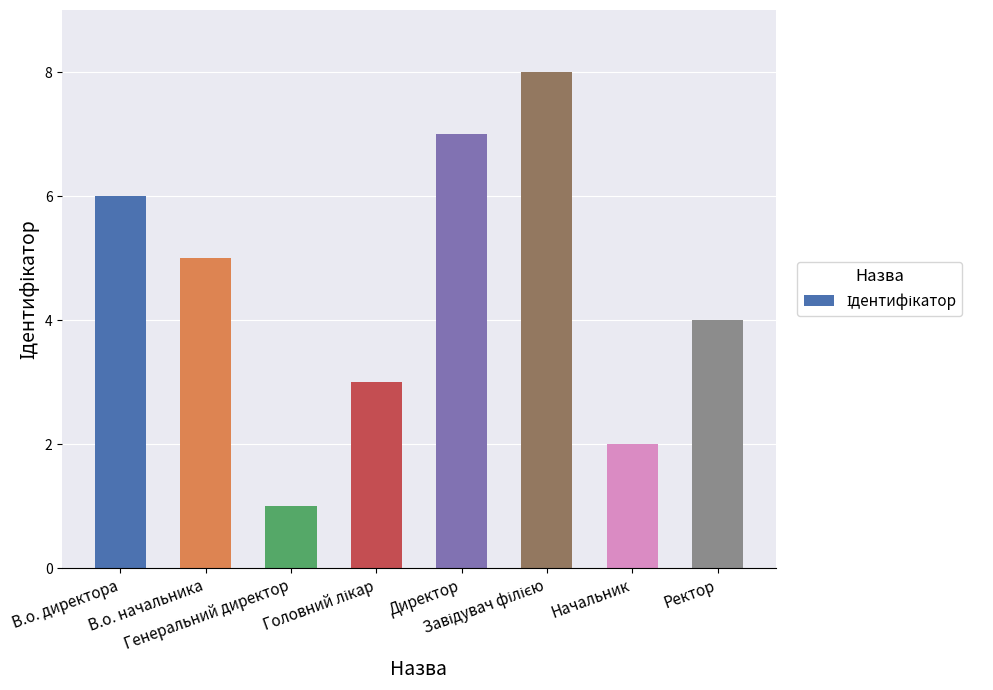

Are the bars horizontal?

No